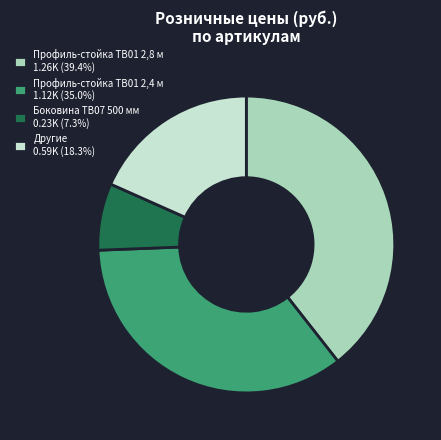

Approximately how many times larger is the value at Другие 0.59K (18.3%) compared to Профиль-стойка ТВ01 2,8 м 1.26K (39.4%)?

0.5